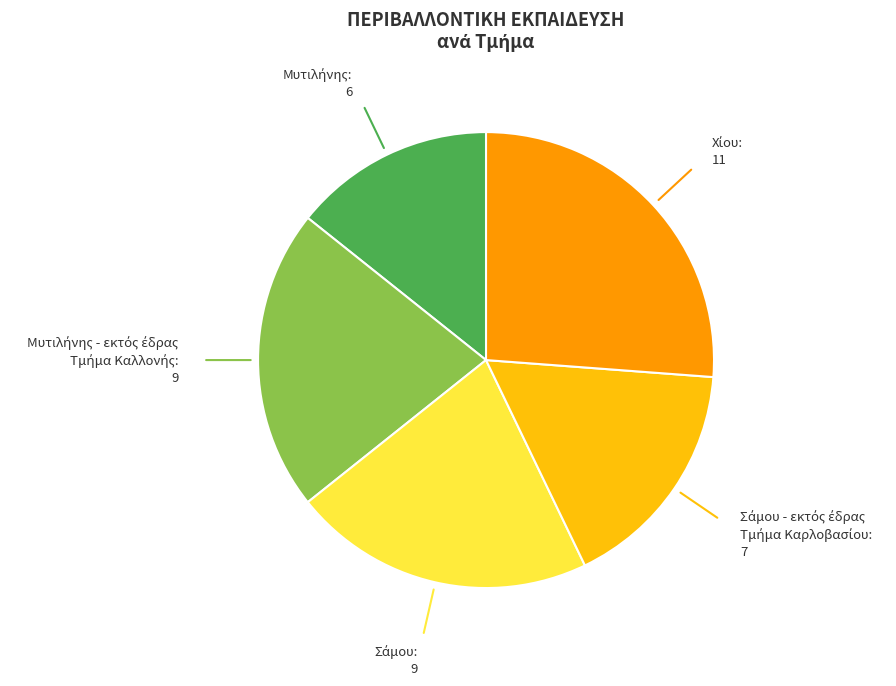

Is there a majority slice in this chart?

No